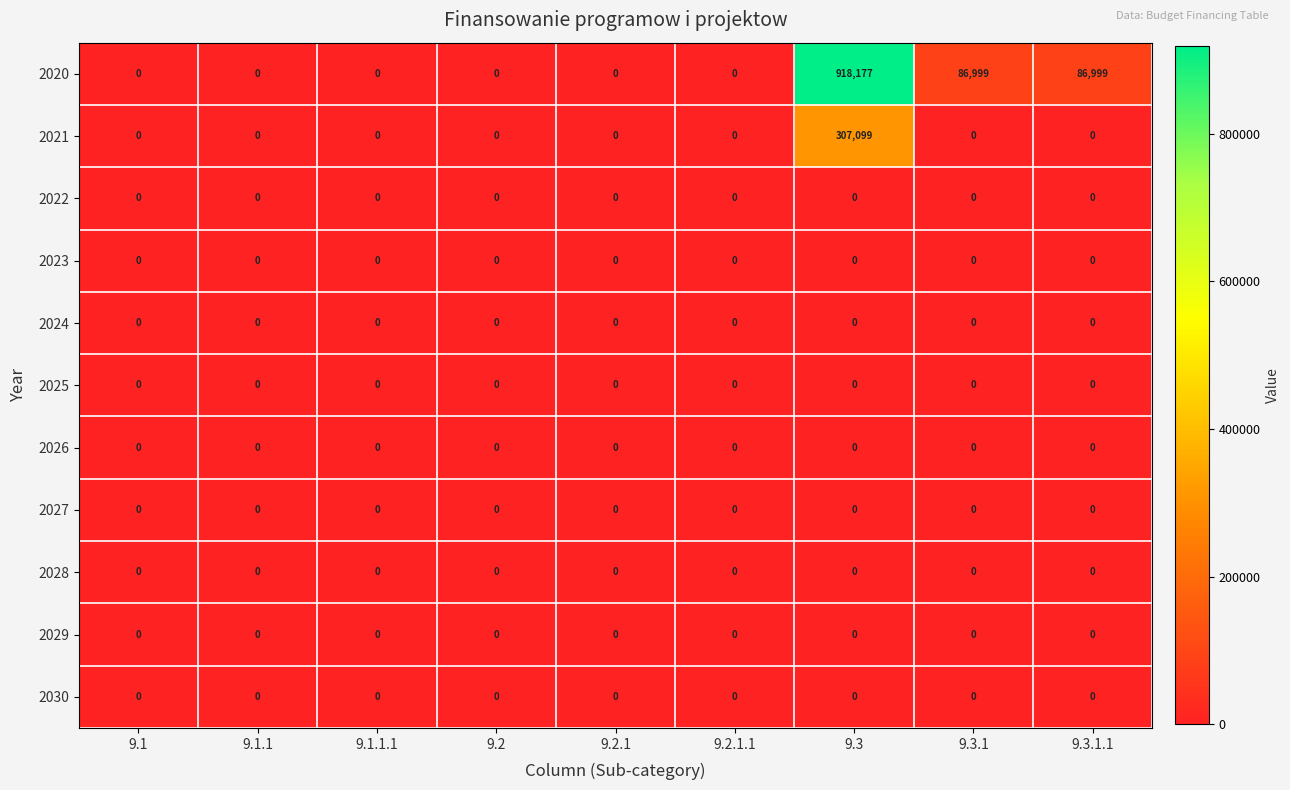

What is the difference between the maximum and minimum values in the 2021 series?

307099